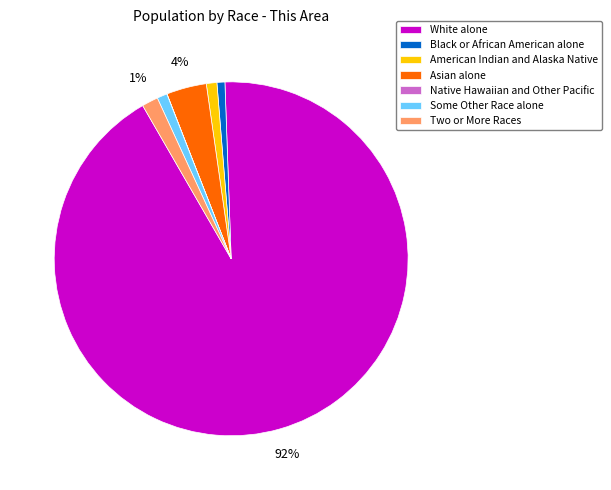

Is White alone the majority of the pie?

Yes